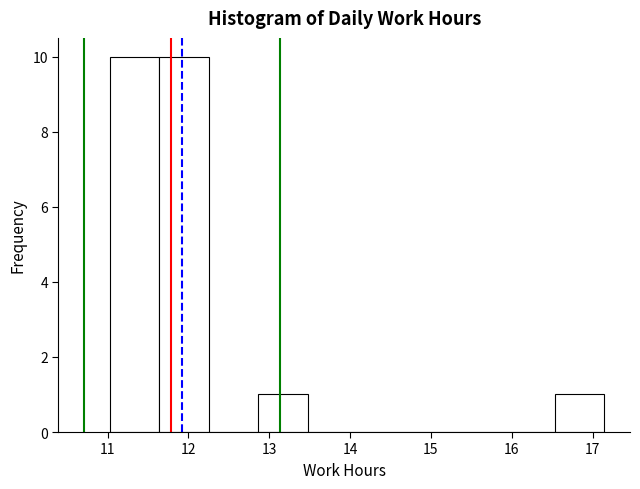

How tall is the bar that spans 11.6 to 12.3 on the x-axis? Neither the bar edges nor the heights are printed on the chart, so give them approximately, as read against the axes.

10